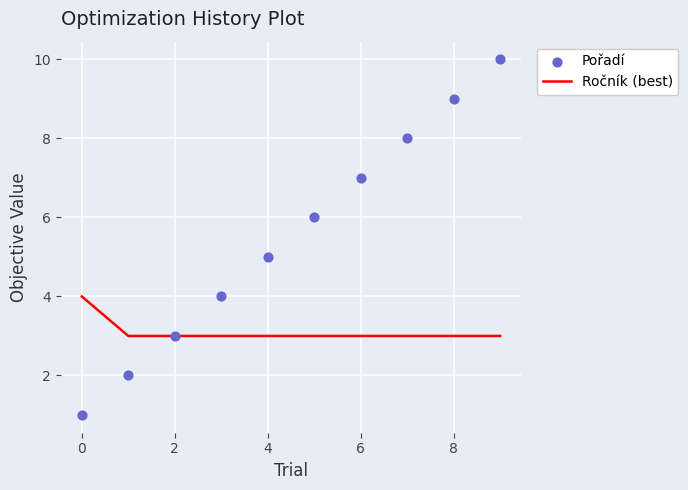

At which category is the sum across all series the highest?

9